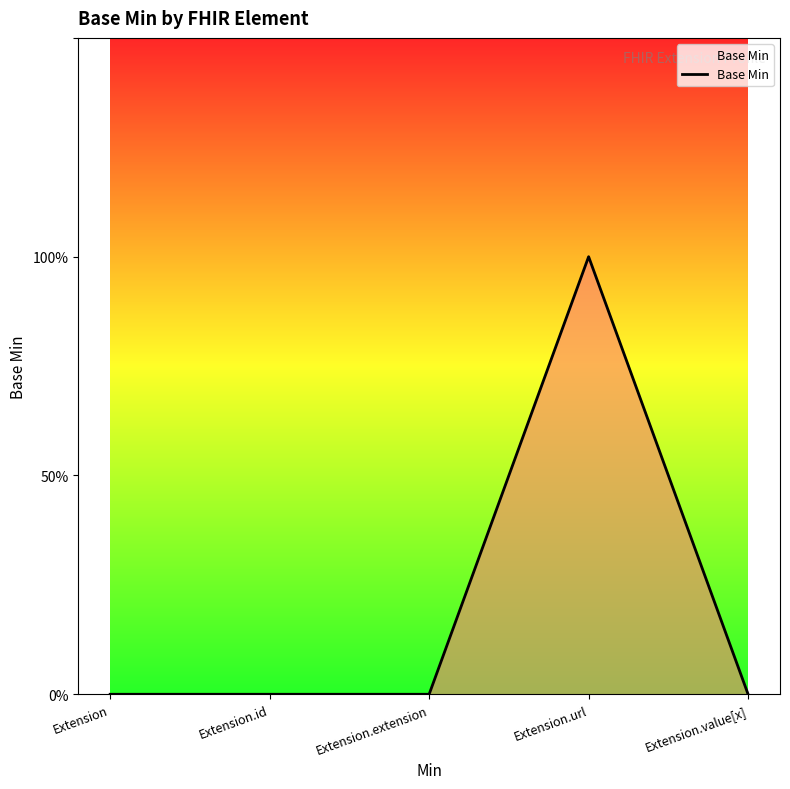

Rank the categories by value from lowest to highest.

Extension, Extension.id, Extension.extension, Extension.value[x], Extension.url